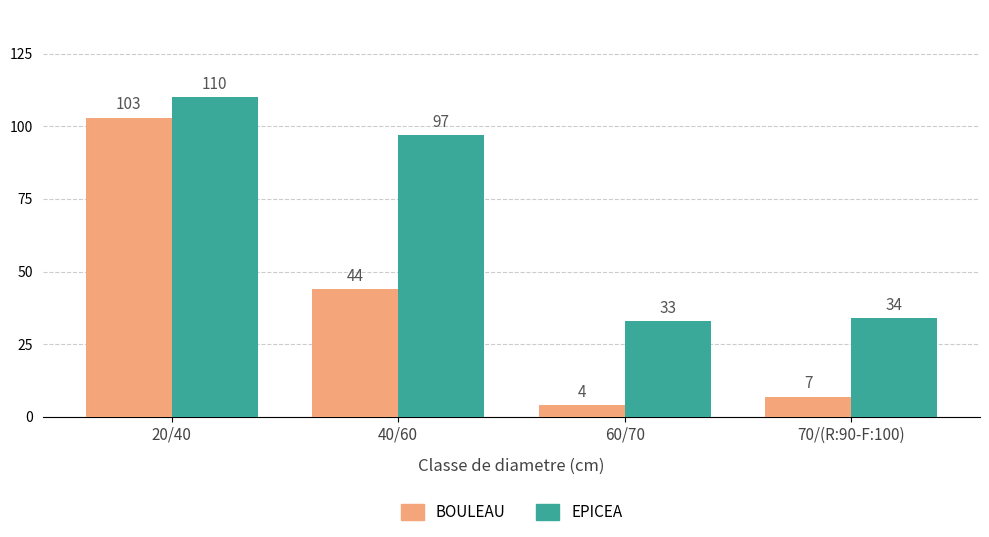

How many series are shown in this chart?

2